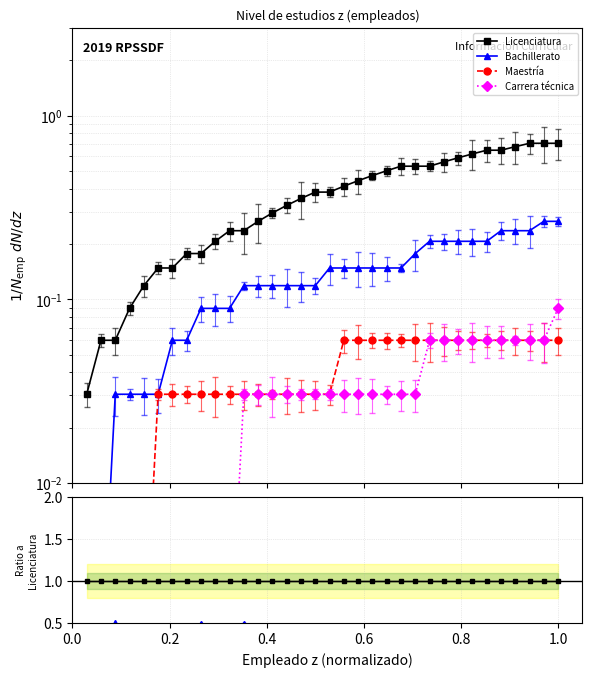

What is the label of the 13th point from the right?

21